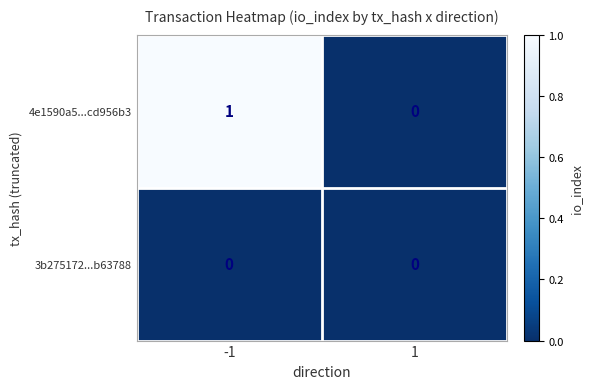

Which category has the highest value across all series?

-1